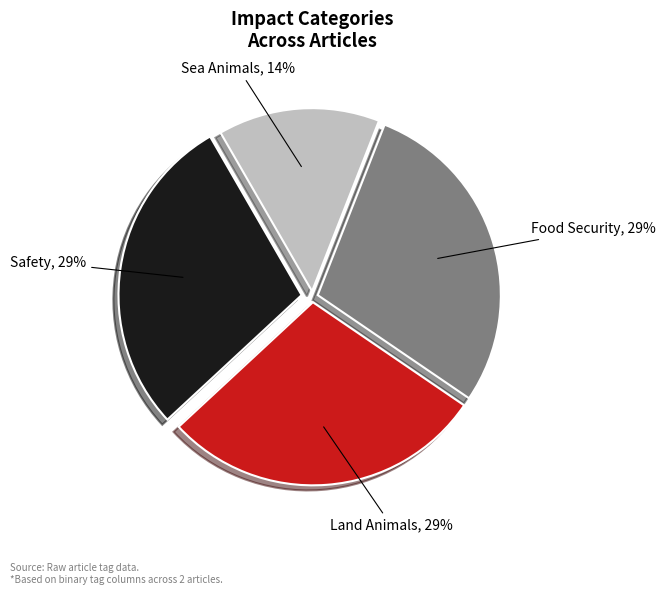

To the nearest percent, what is the average slice percentage?

25%